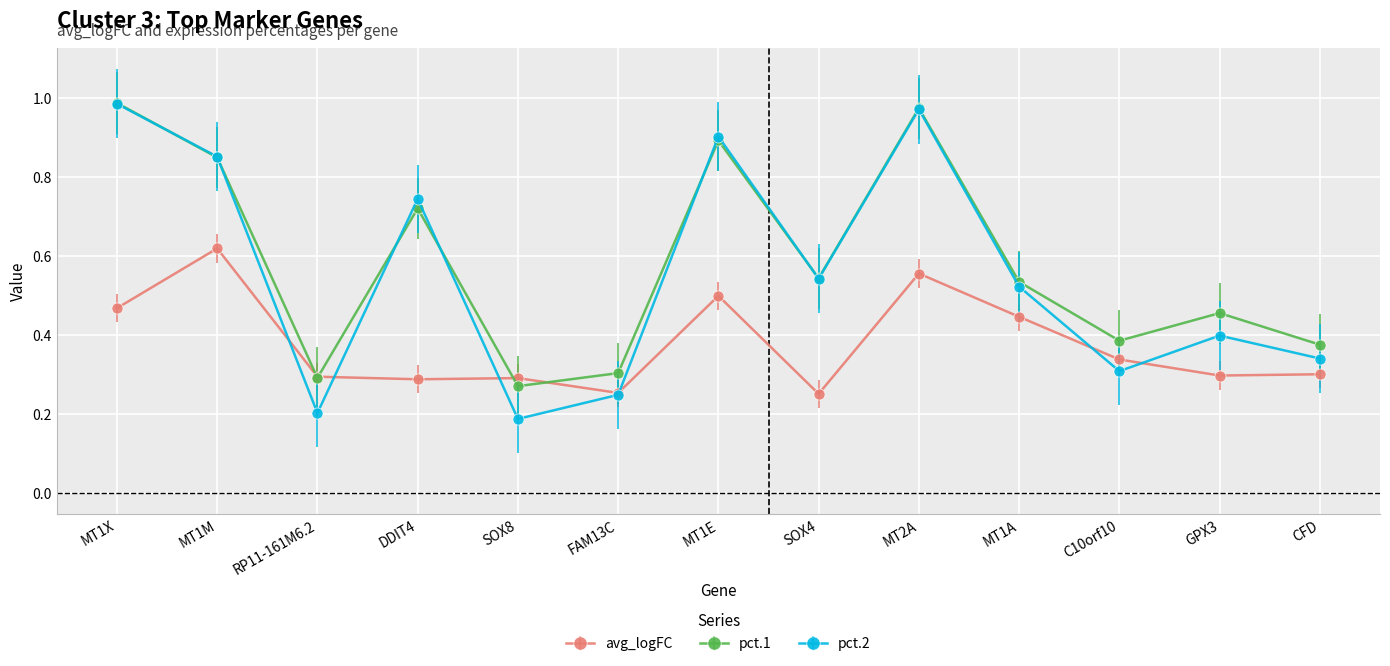

What position from the left is CFD?

13